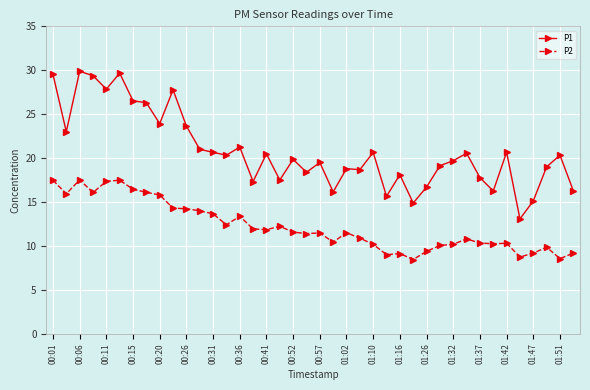

What is the highest value of the P1 series?

29.9